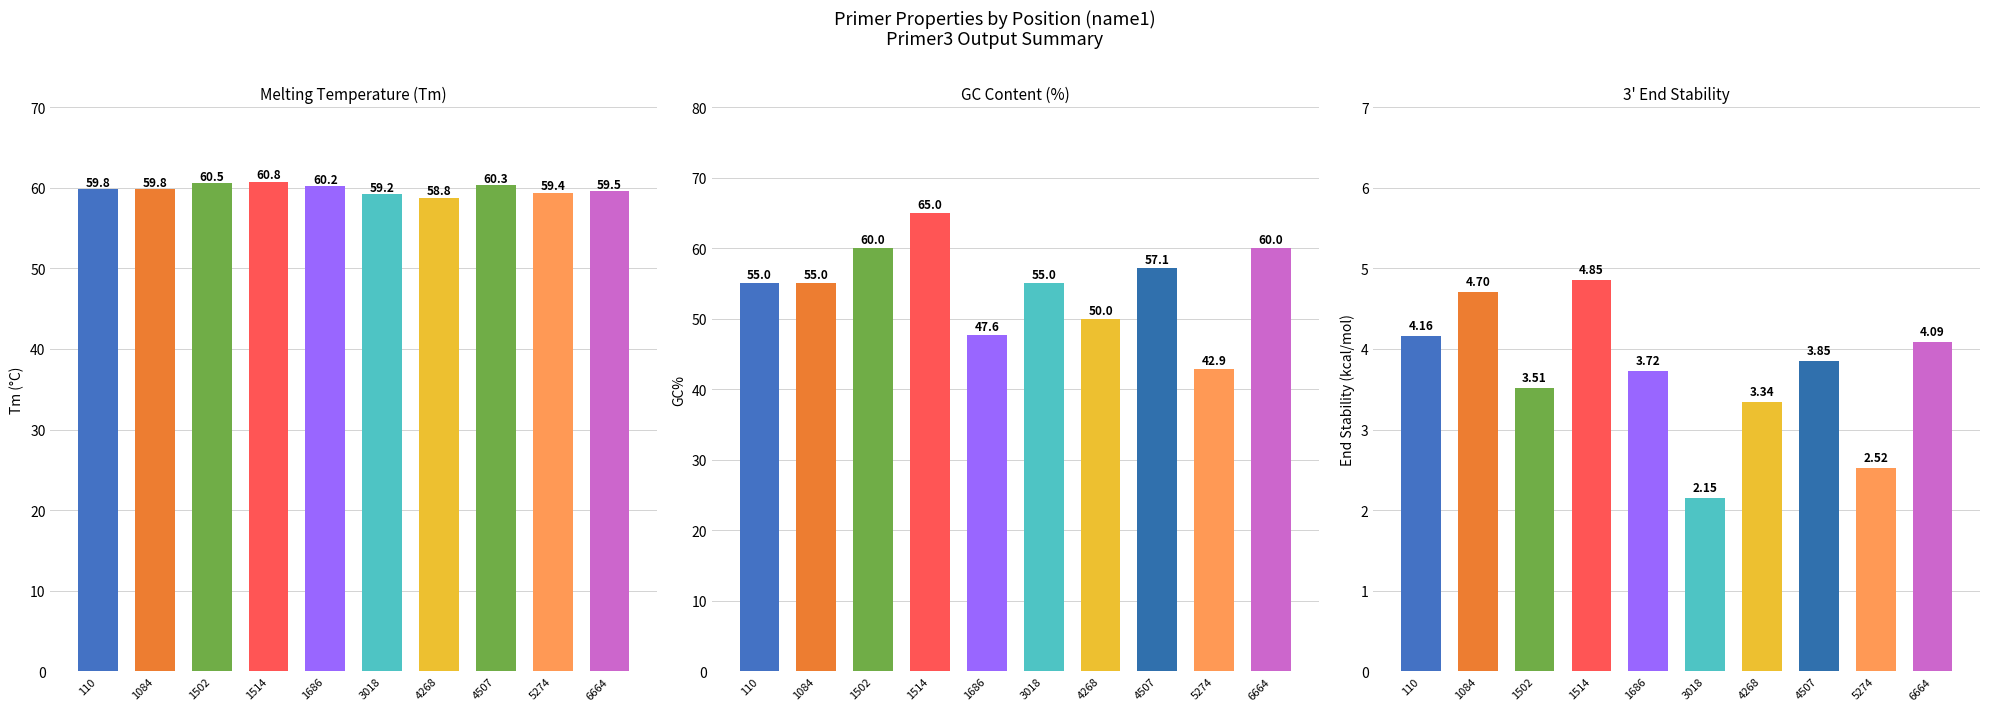

What is the difference between the END_STABILITY values at 3018 and 1686?

1.6